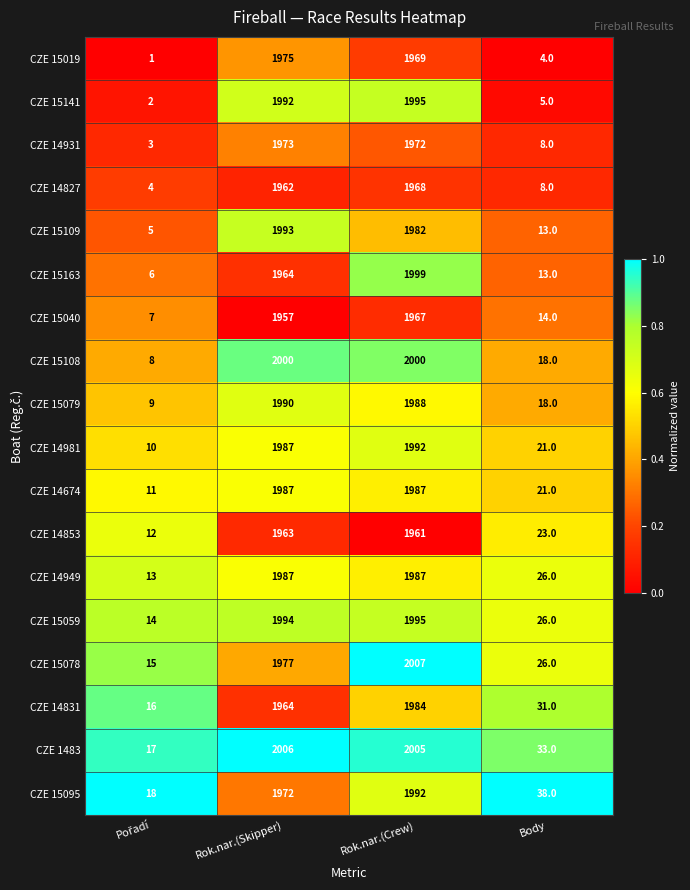

Which series changed the most between Rok.nar.(Crew) and Body?

CZE 15141